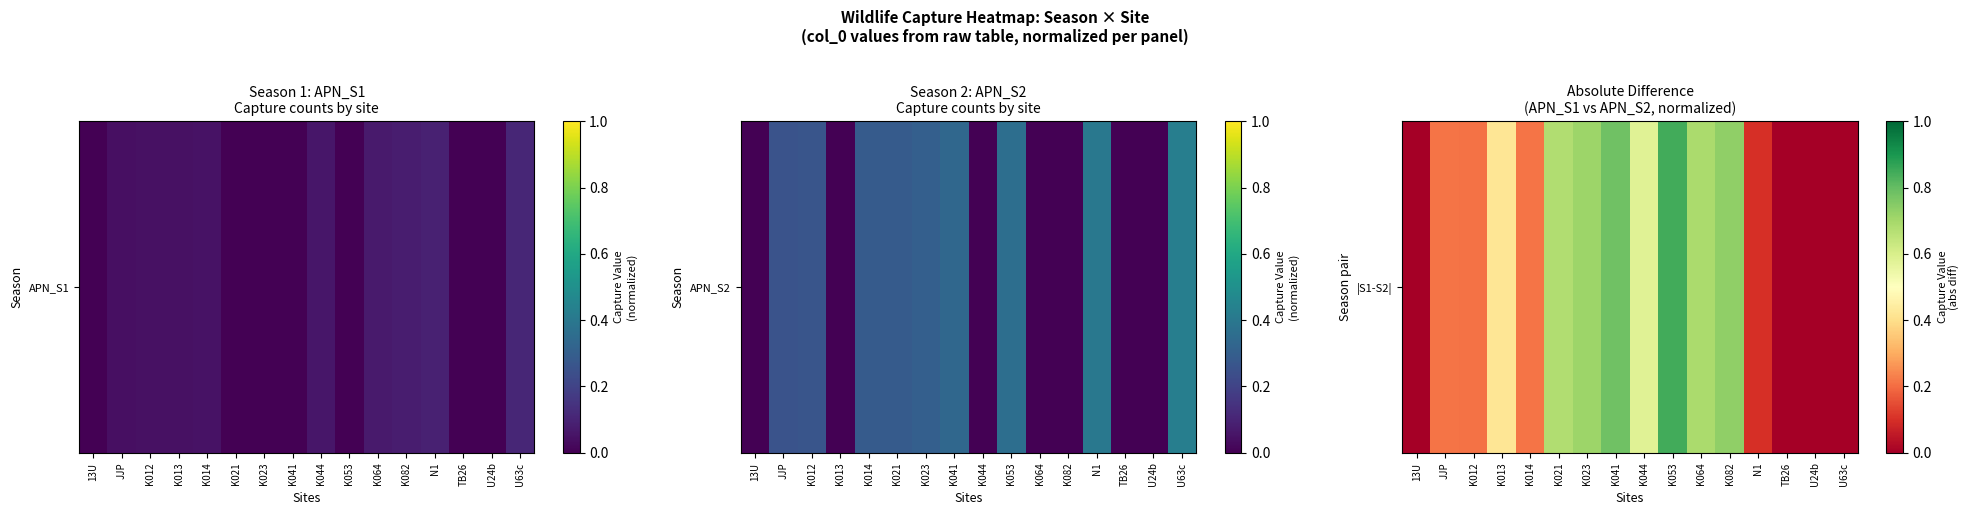

Reading right to left, what are all the values shown in this chart?

0.0	0.0	0.0	0.1	0.7	0.7	0.8	0.6	0.8	0.7	0.7	0.2	0.4	0.2	0.2	0.0